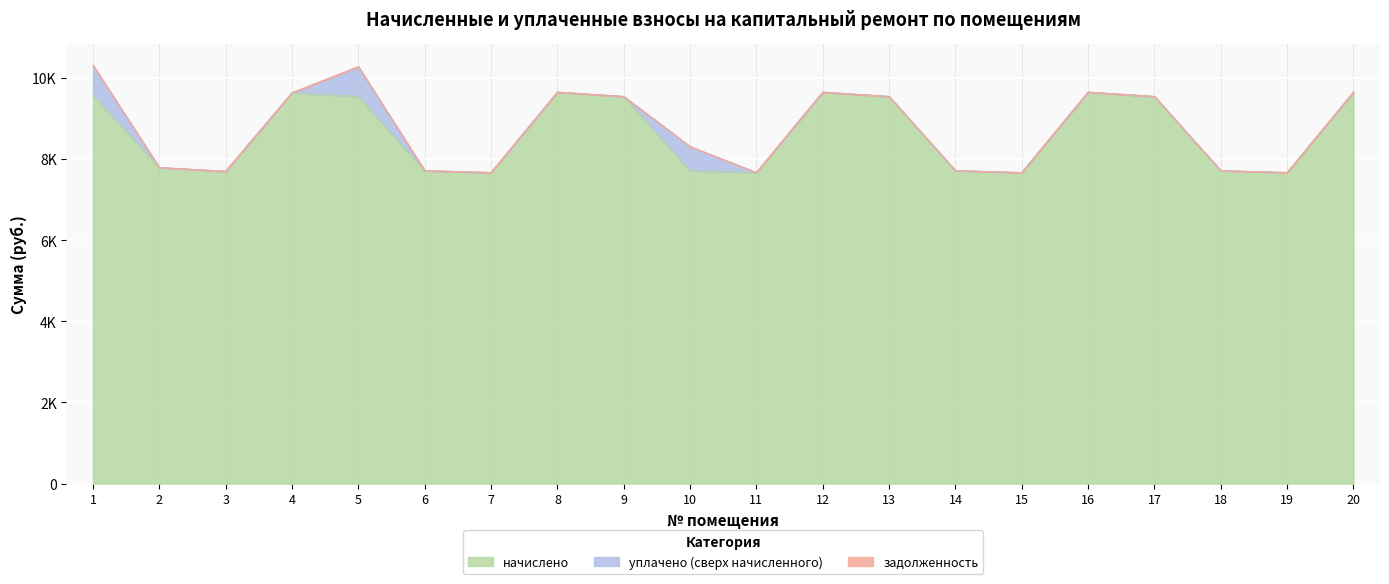

Does the chart display data point markers on the line(s)?

No